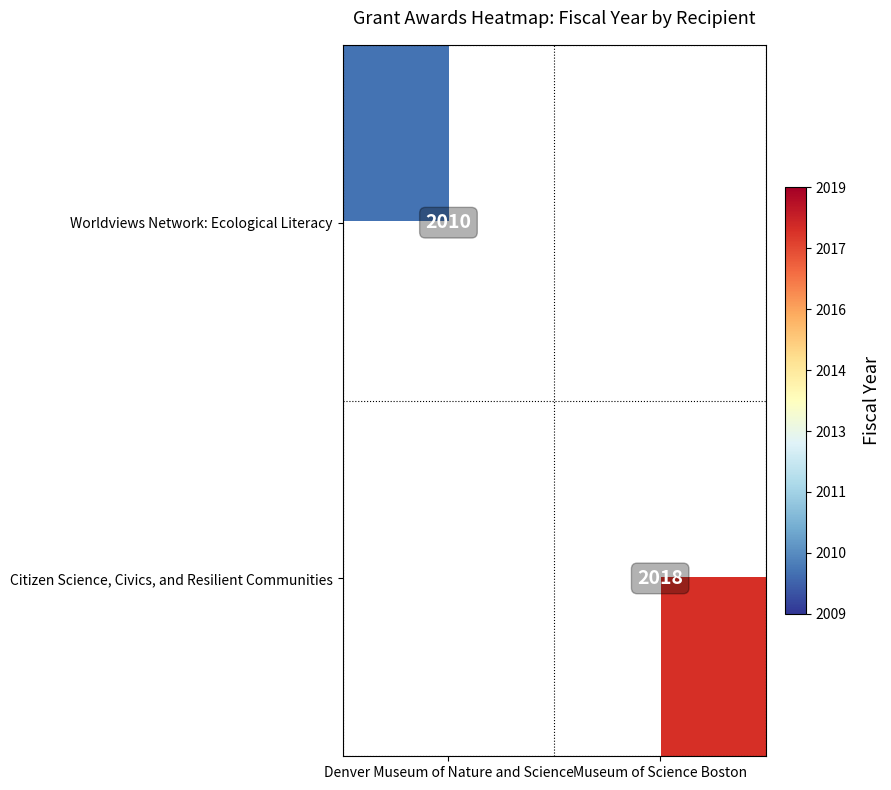

True or false: Worldviews Network: Ecological Literacy has a value of 2749.2 at Denver Museum of Nature and Science.

False